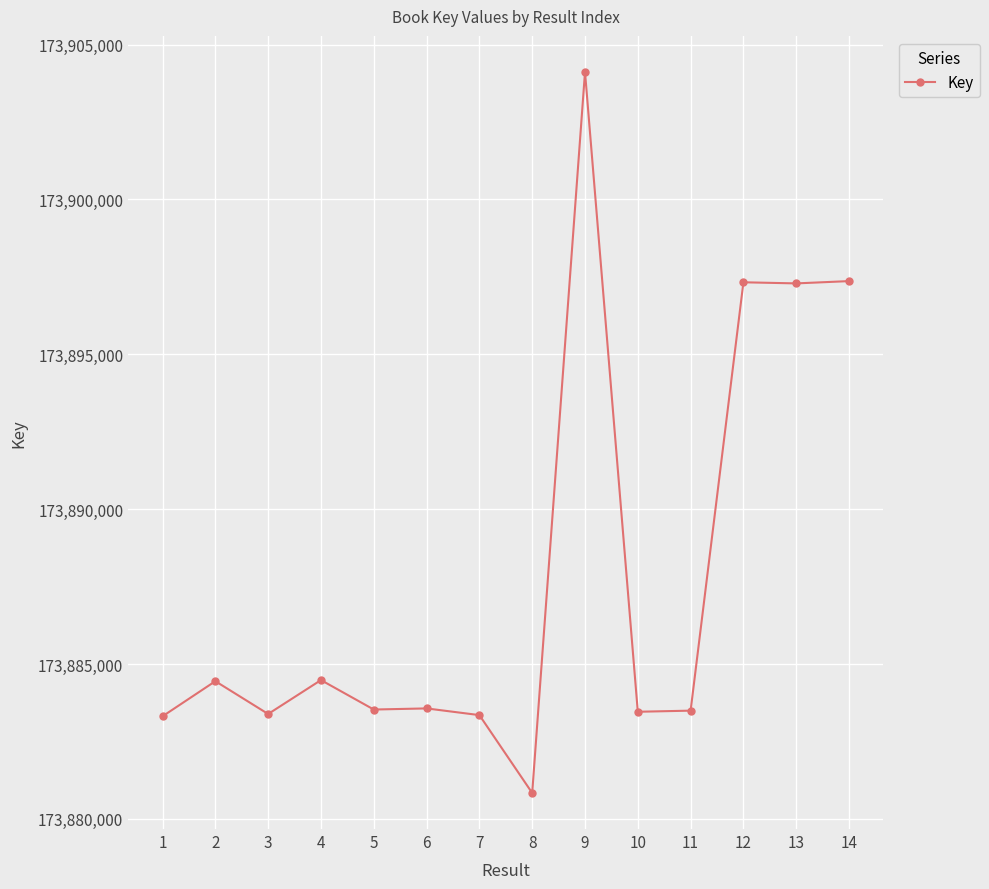

The value at 13 is 92739166. True or false?

False